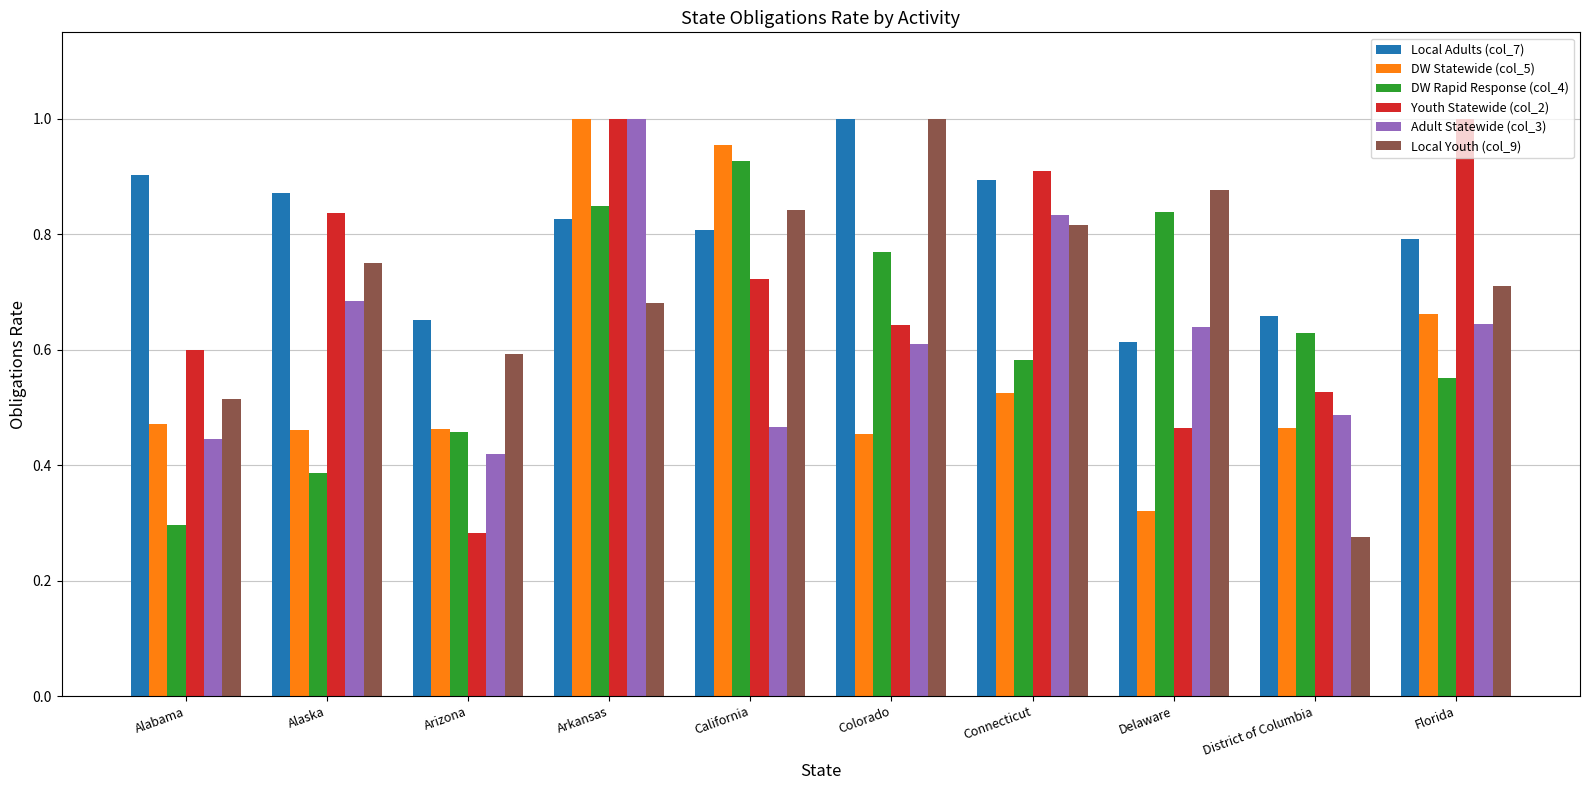

What position from the right is Colorado?

5